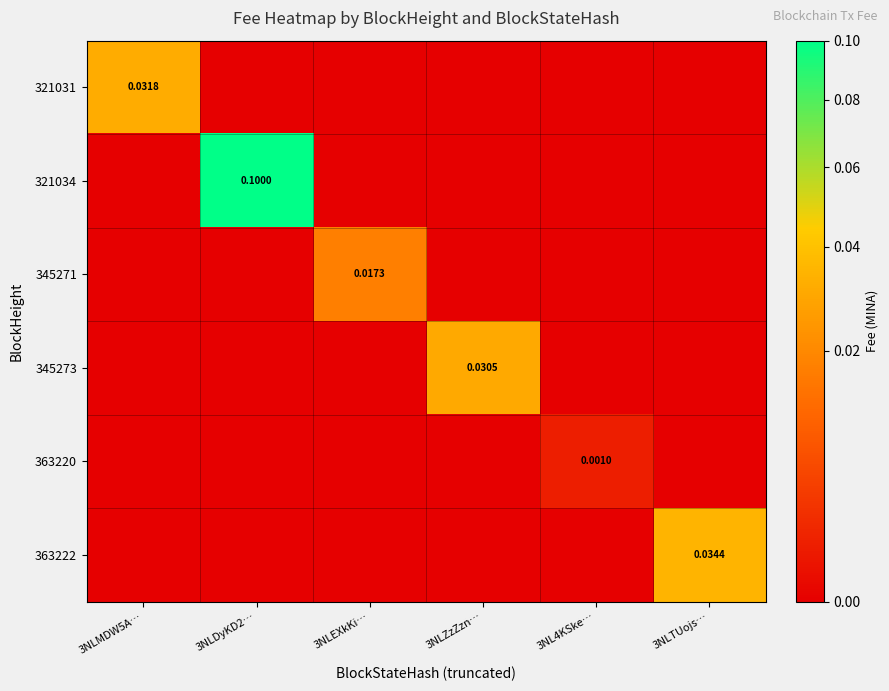

The value of 345271 at 3NLZzZzn… is 0.0. True or false?

True